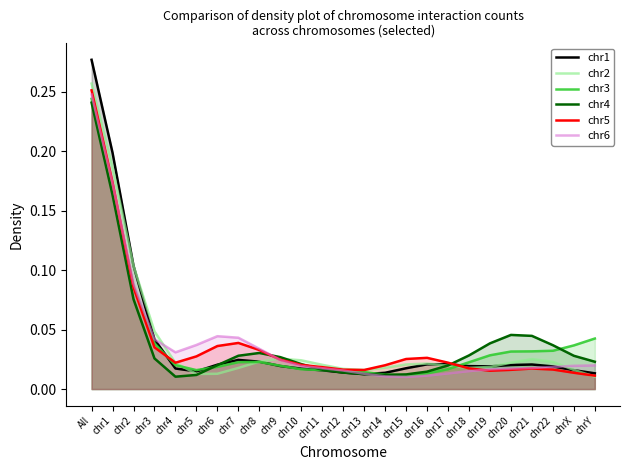

At which category is the sum across all series the highest?

All